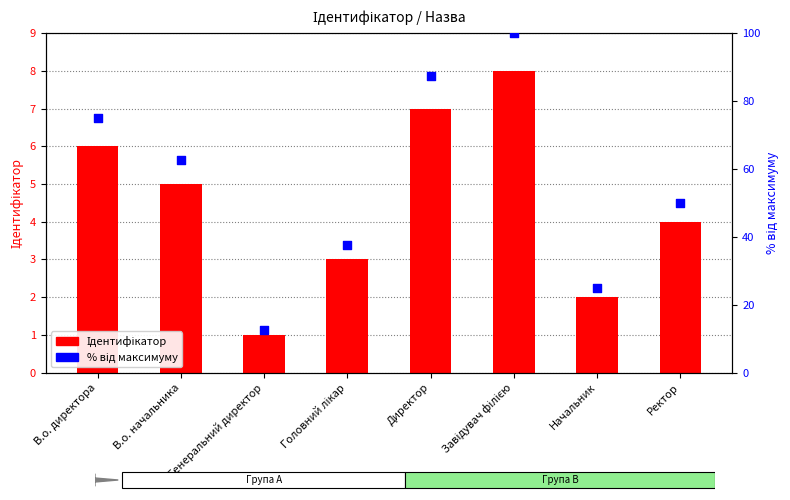

Which series has the widest spread of Y values?

% від максимуму